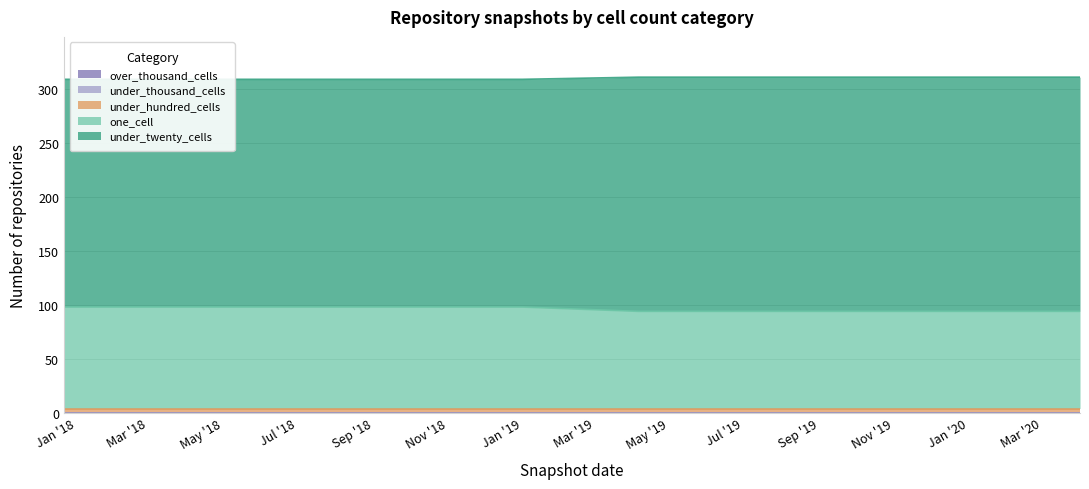

List the series in order of their peak value, lowest first.

under_thousand_cells, over_thousand_cells, under_hundred_cells, one_cell, under_twenty_cells